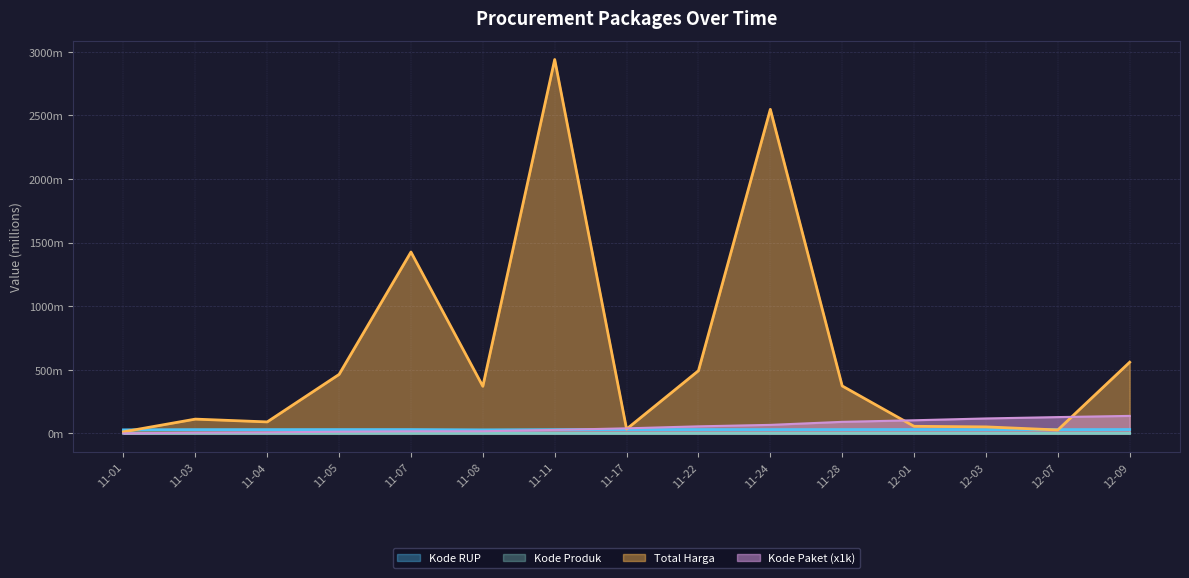

What are all the series names shown in the legend?

Kode RUP, Kode Produk, Total Harga, Kode Paket (x1k)